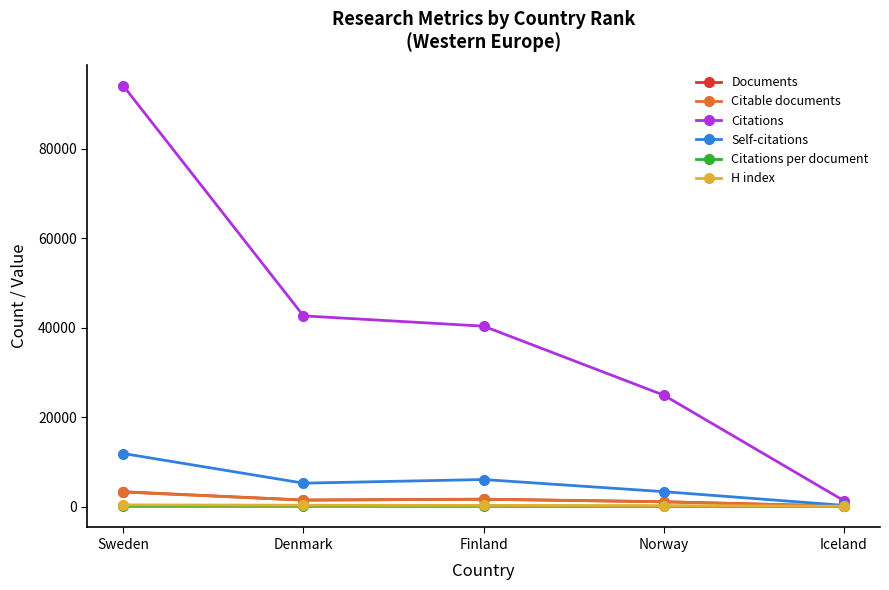

What value does the Citable documents series have at Finland?

1622.0